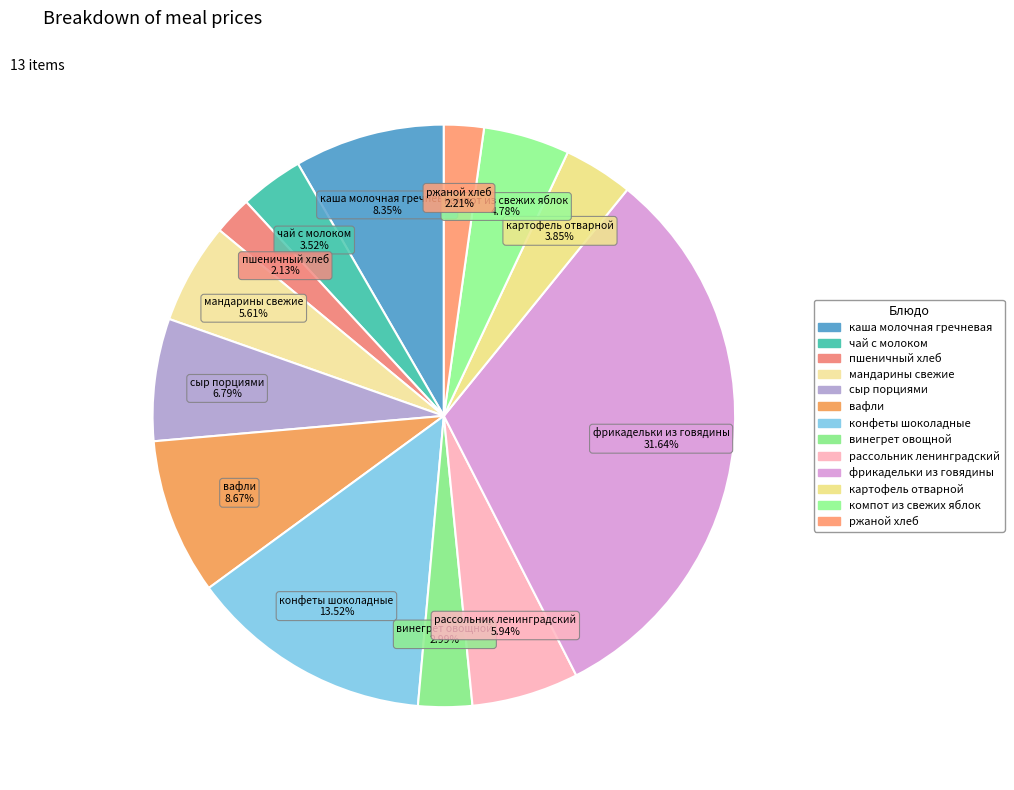

What is the change in value from картофель отварной to компот из свежих яблок?

+1.2